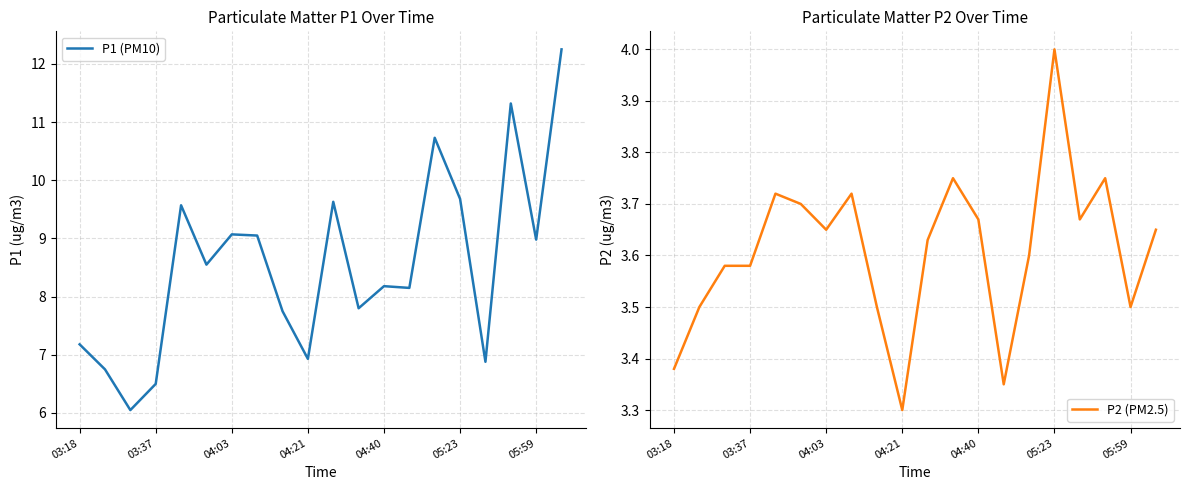

In P1 (PM10), how many points are higher than both neighbors (excluding endpoints)?

6